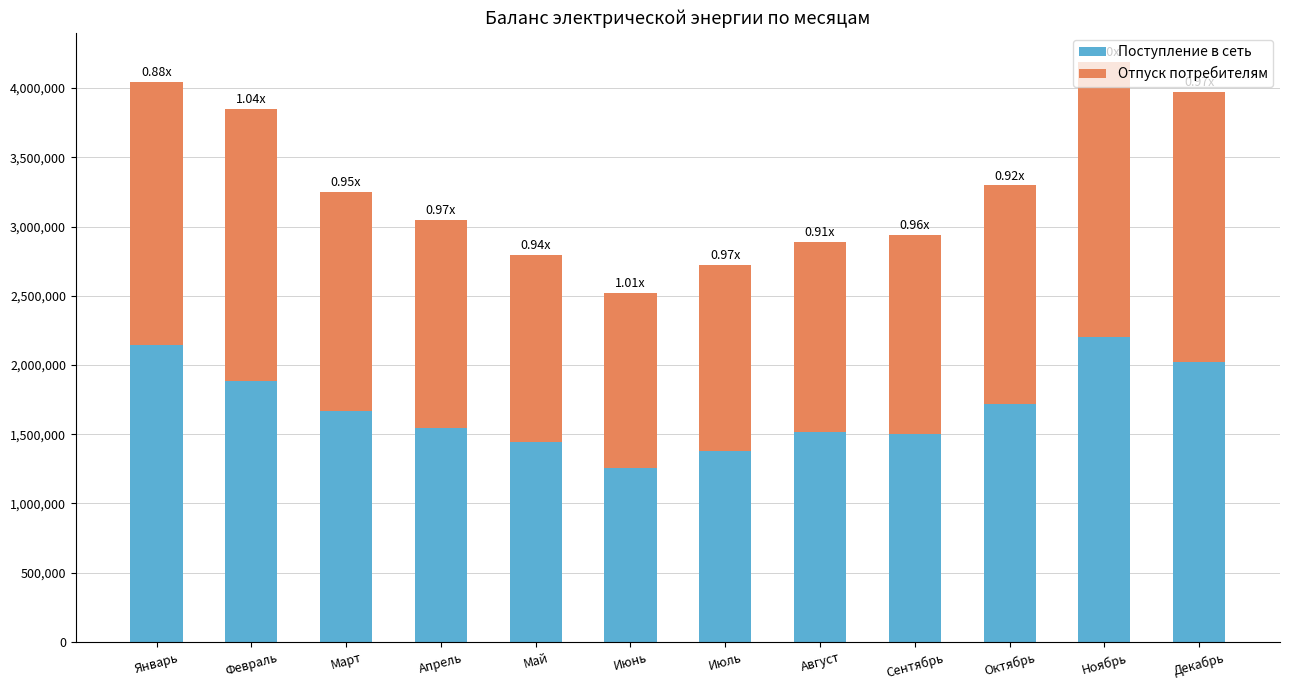

Is it true that Поступление в сеть equals 1051737 at Март?

False